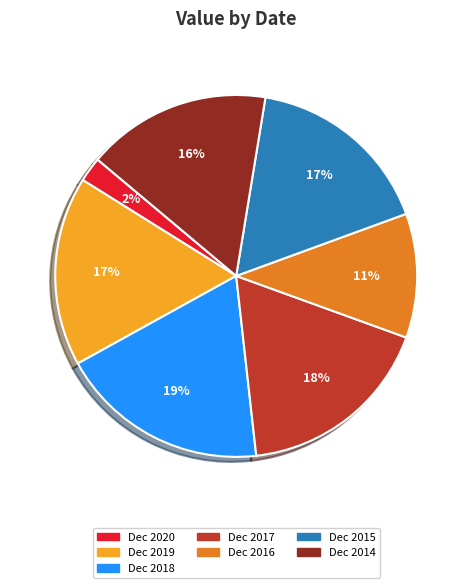

The Dec 2020 slice represents 2% of the pie. True or false?

True